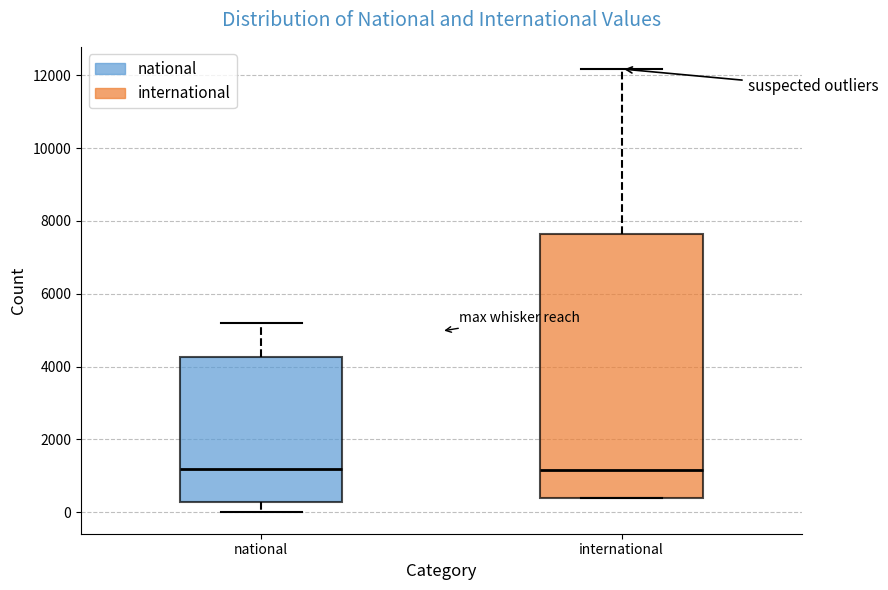

Which box is the tallest, from its lower edge to its upper edge?

international